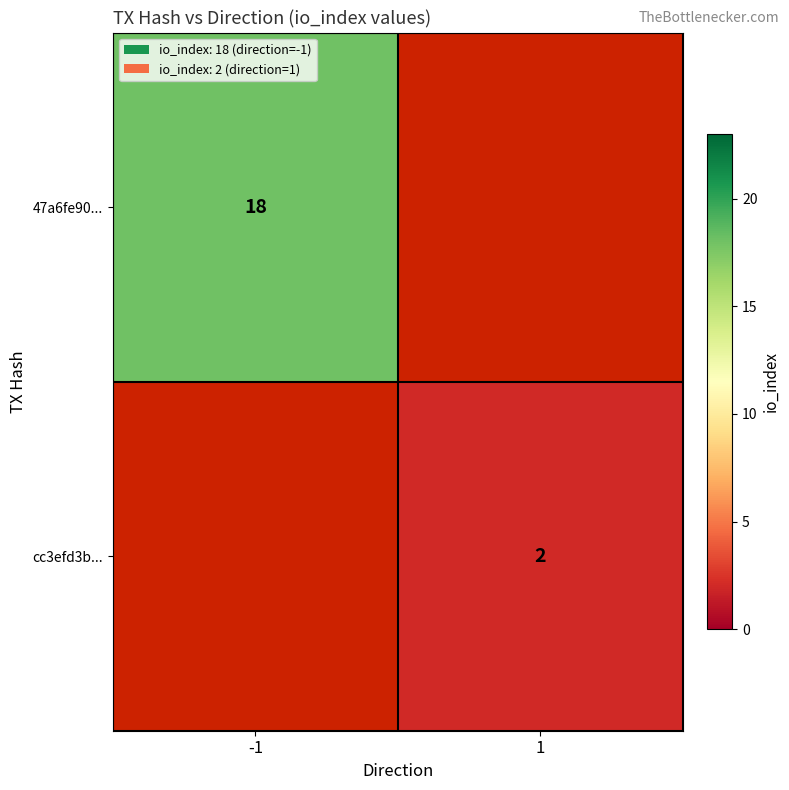

What is the smallest value displayed?

2.0